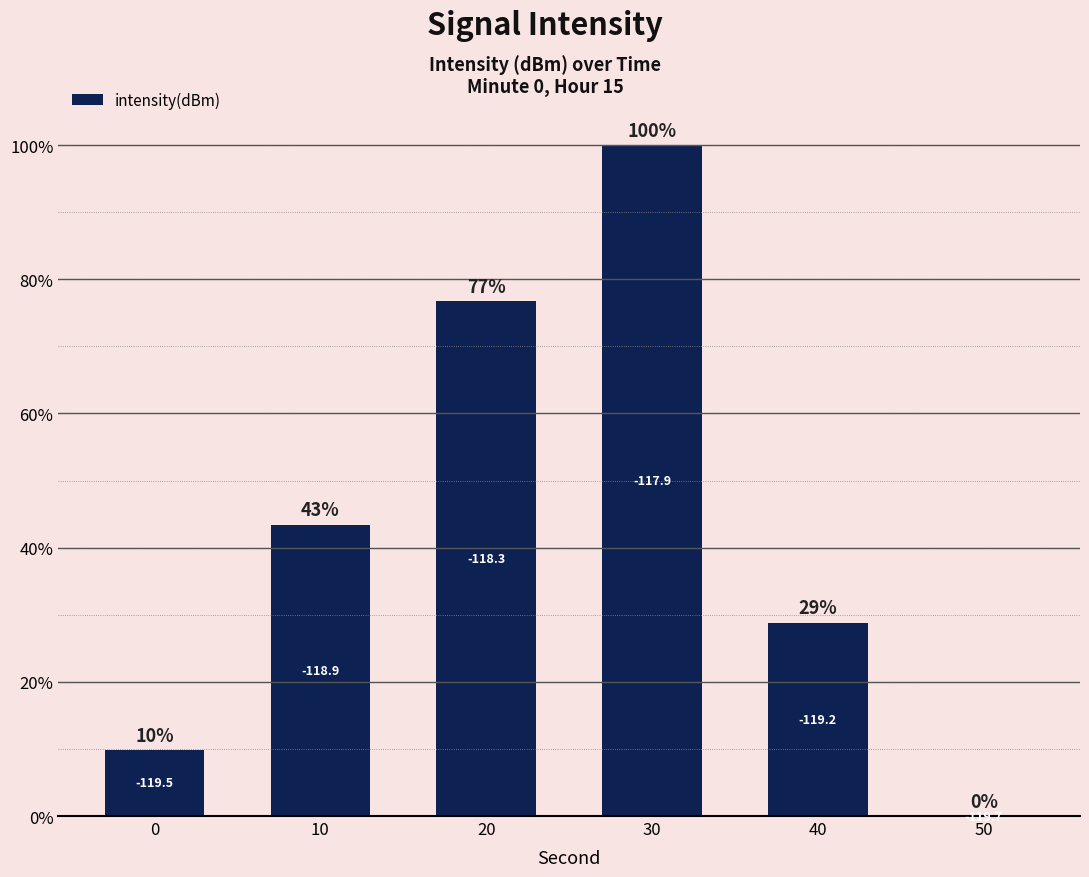

What is the approximate value at 10?

43.4